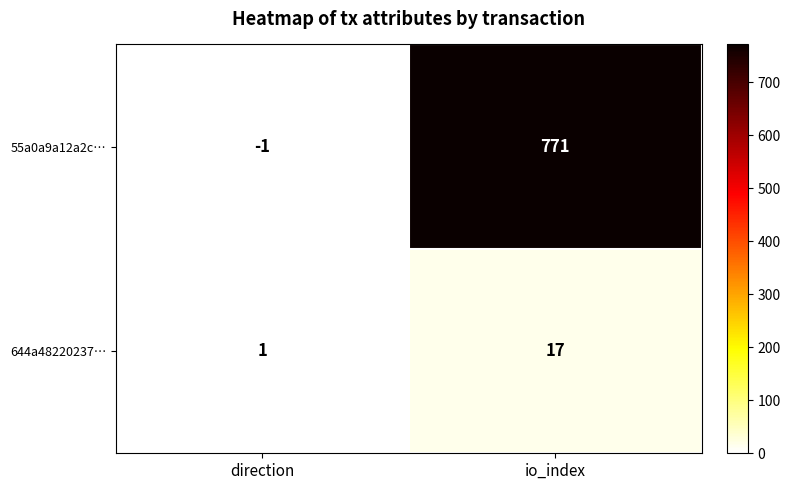

Which series has the largest total across all categories?

55a0a9a12a2c…